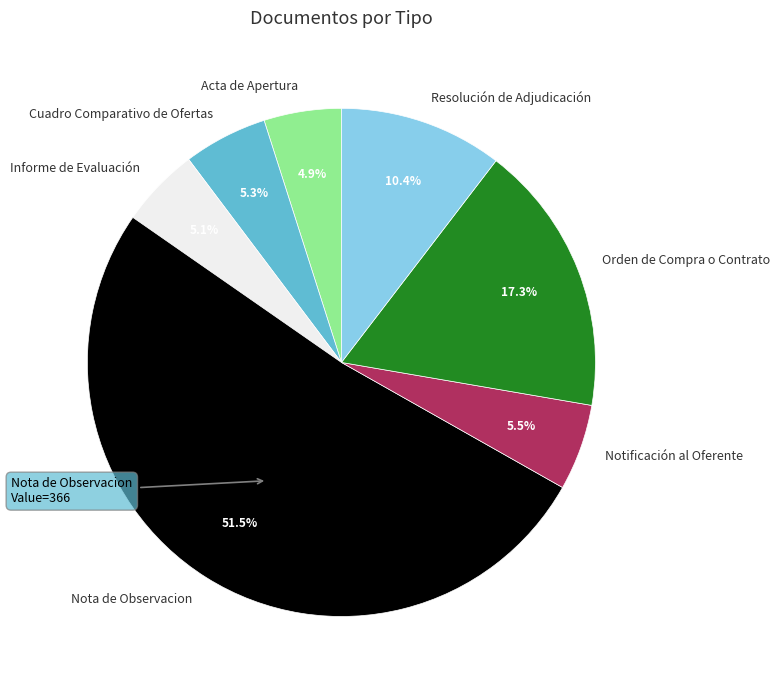

Count the number of slices in the pie.

7